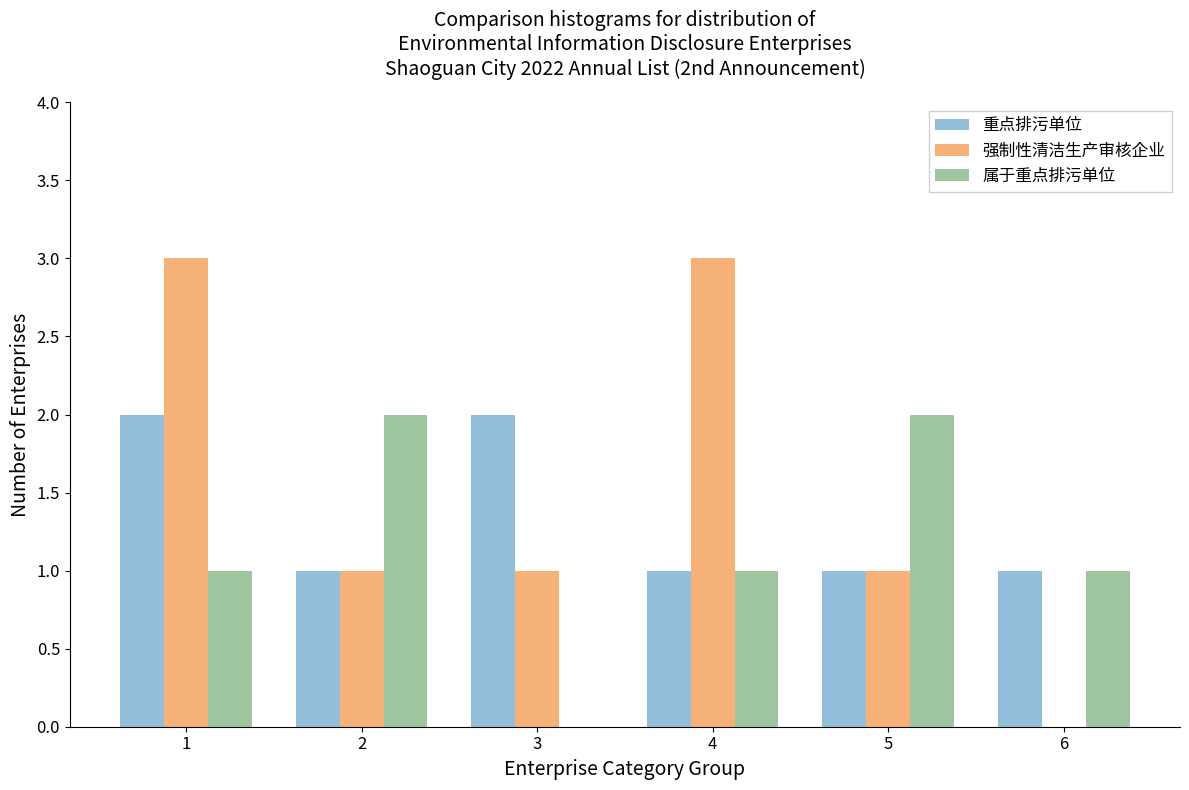

Reading left to right, extract all data points from this chart.

重点排污单位: 1=2	2=1	3=2	4=1	5=1	6=1
强制性清洁生产审核企业: 1=3	2=1	3=1	4=3	5=1	6=0
属于重点排污单位: 1=1	2=2	3=0	4=1	5=2	6=1